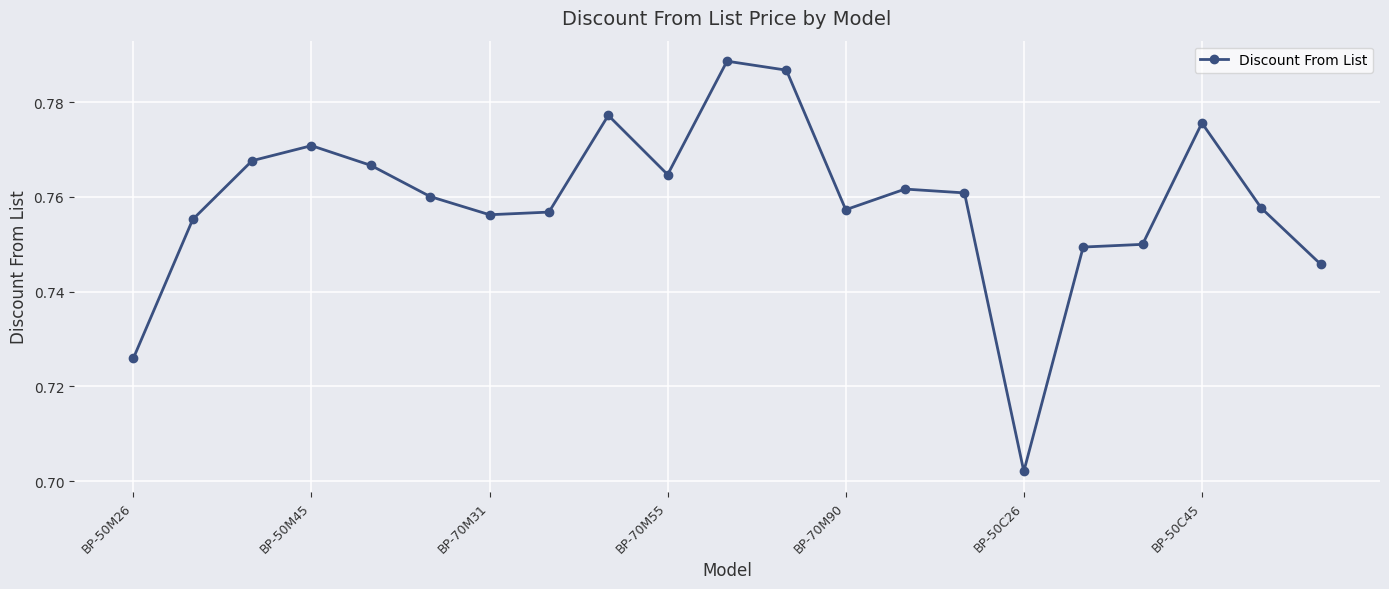

True or false: the data has more than 0 interior local peaks.

True